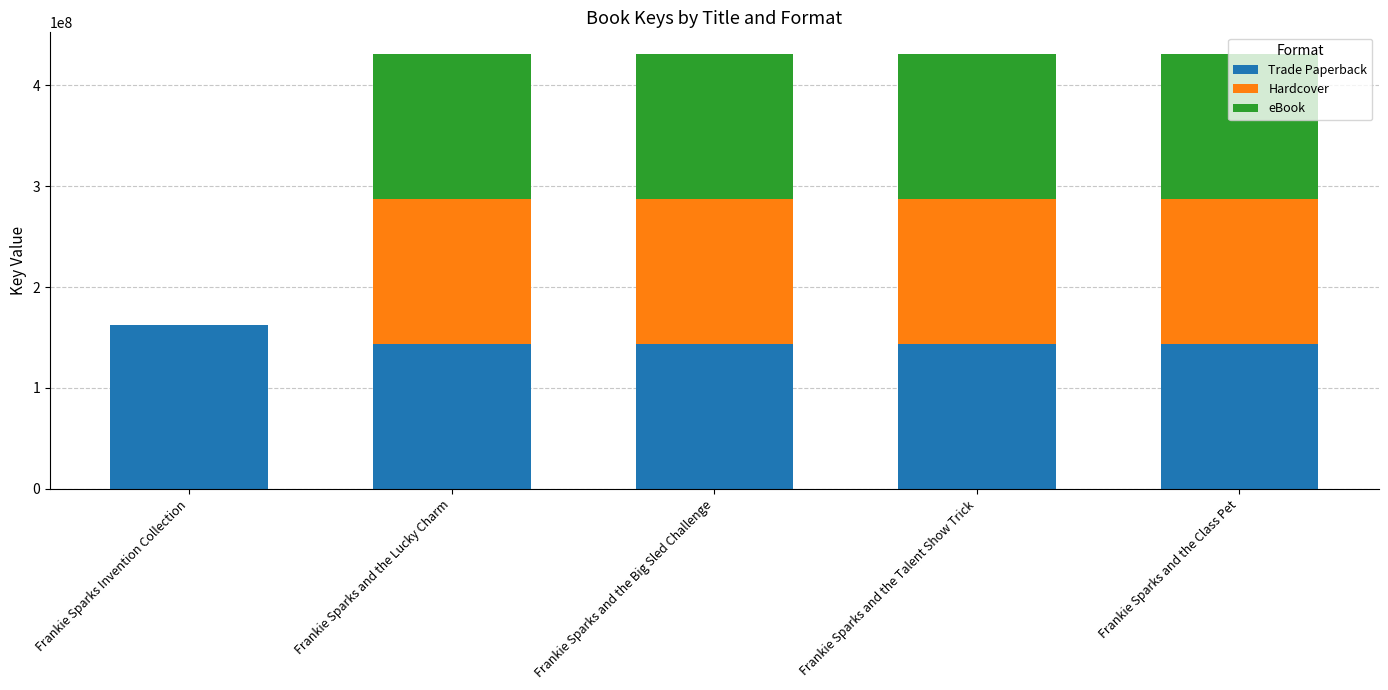

What is the total value across all series at Frankie Sparks and the Talent Show Trick?

430784793